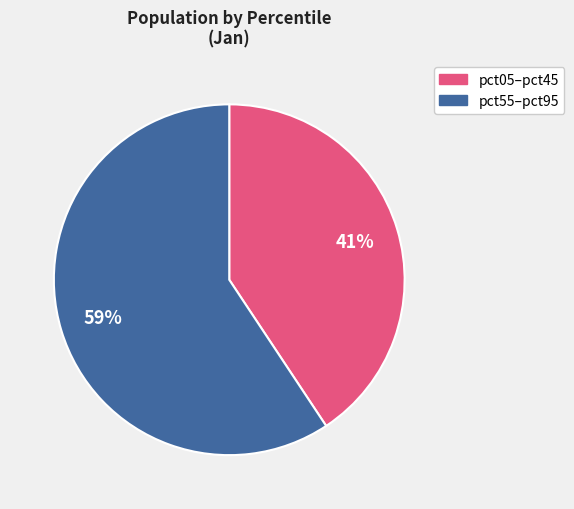

To the nearest percent, what is the average slice percentage?

50%